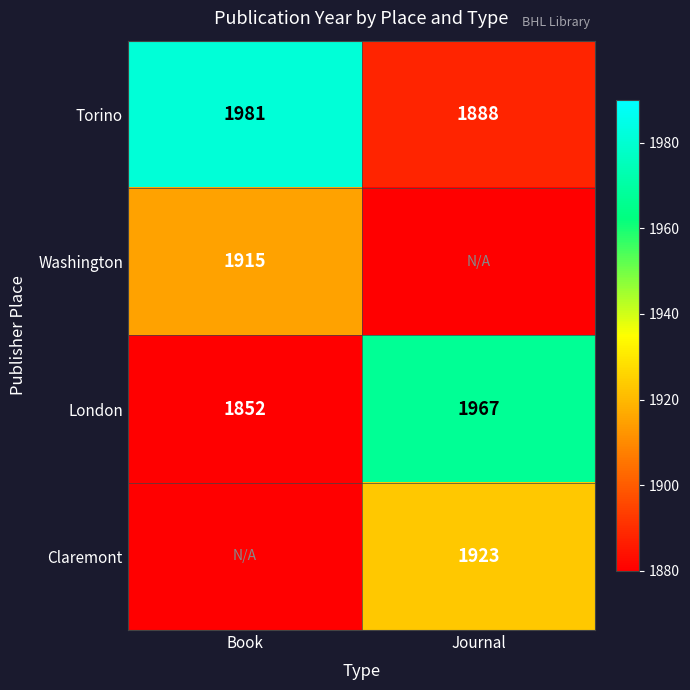

What is the sum of the London values at Book and Journal?

3819